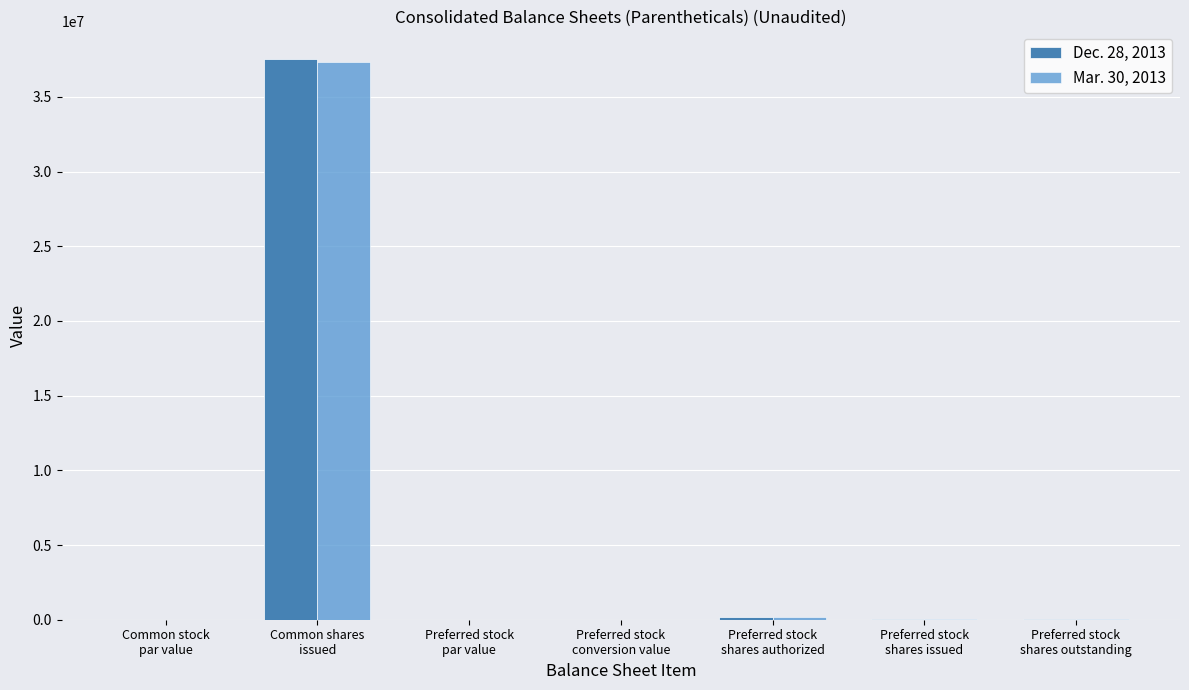

What is the greatest value displayed?

37509042.0